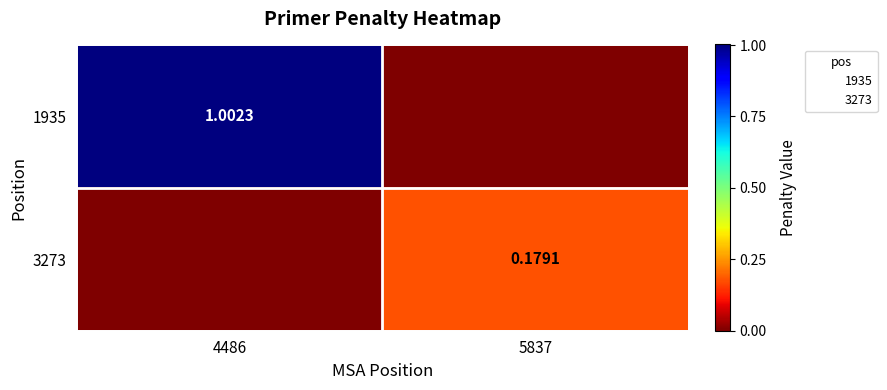

What is the maximum value for 3273?

0.2